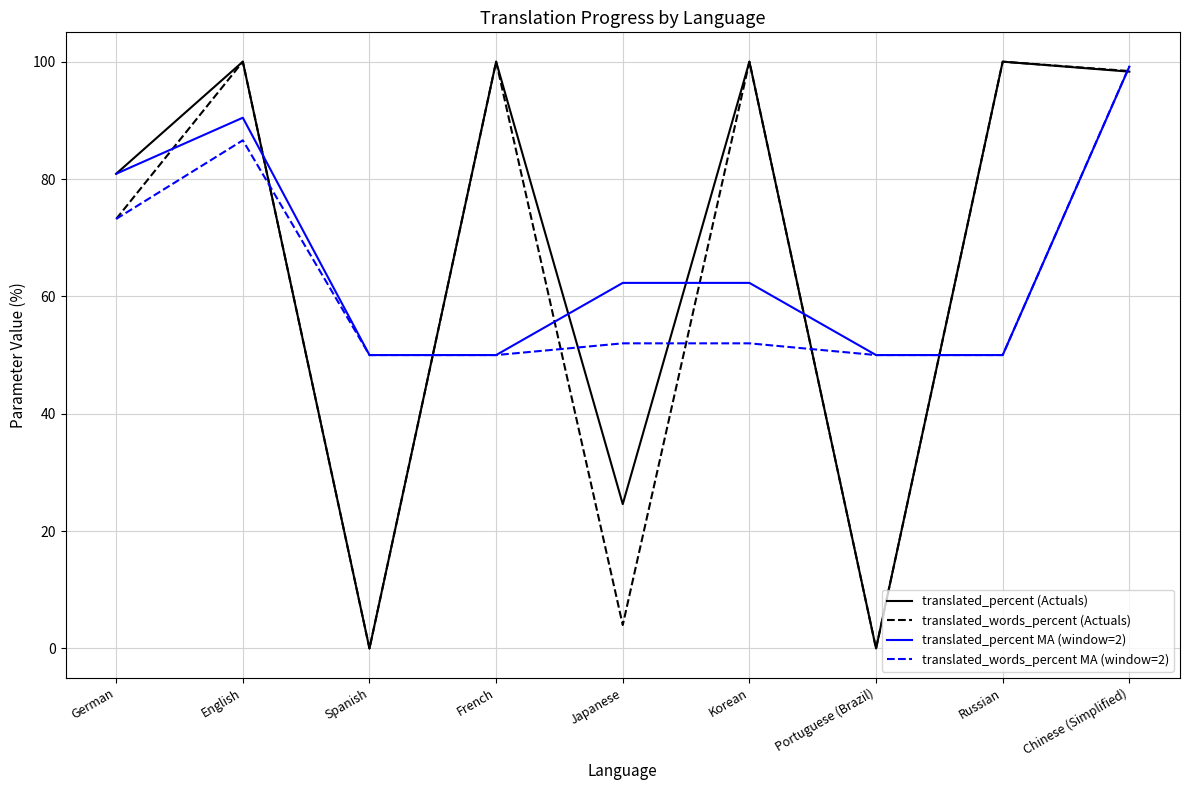

Is it true that translated_words_percent MA (window=2) equals 85.5 at Portuguese (Brazil)?

False